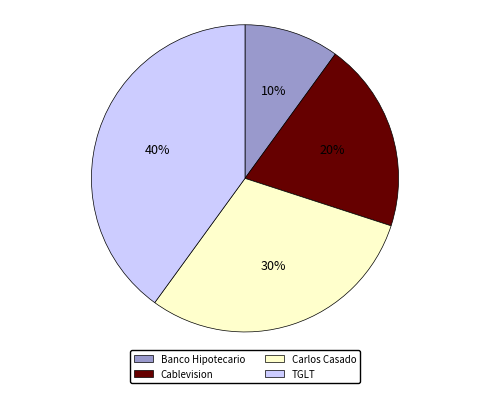

To the nearest percent, what portion does TGLT represent?

40%